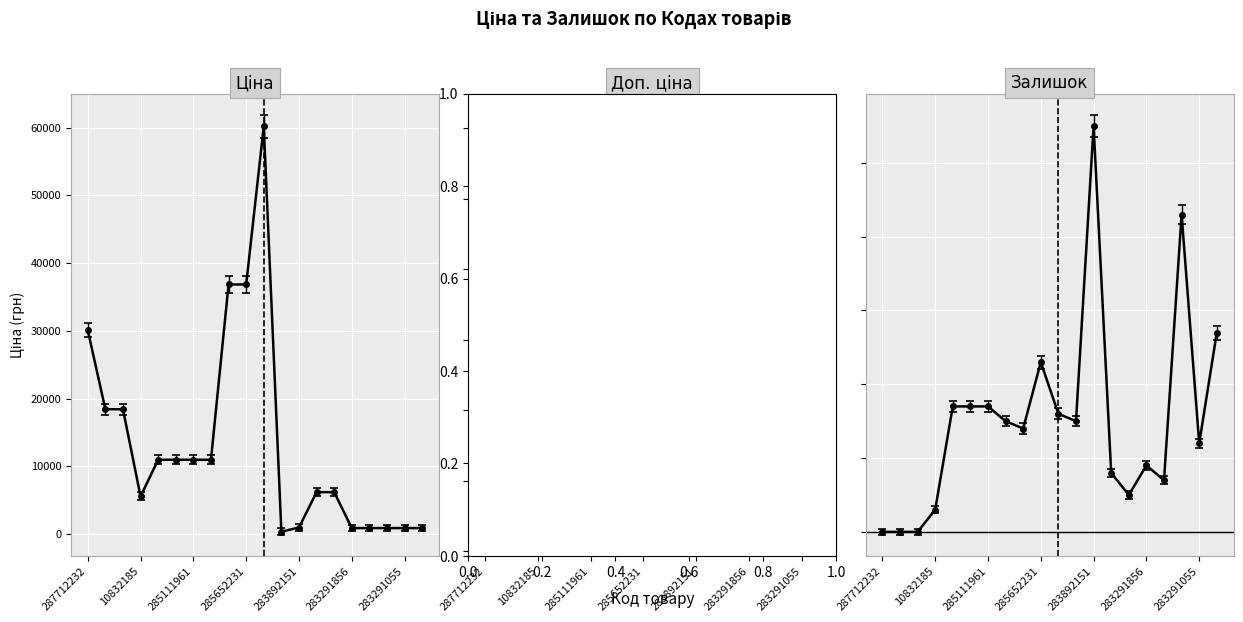

Which series has the largest total across all categories?

Доп. ціна